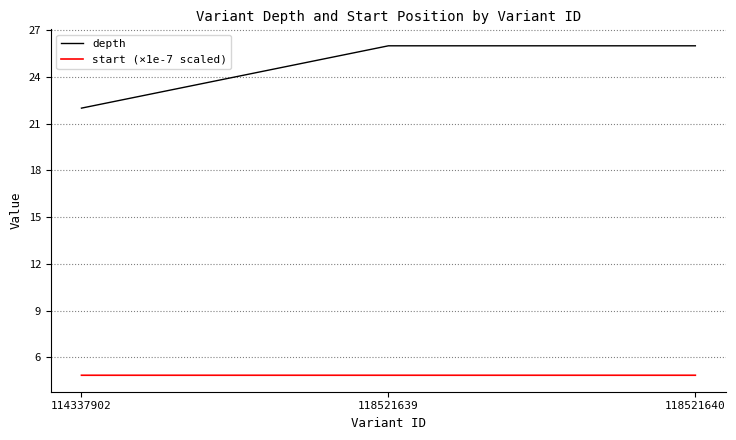

Does the chart have visible grid lines?

Yes